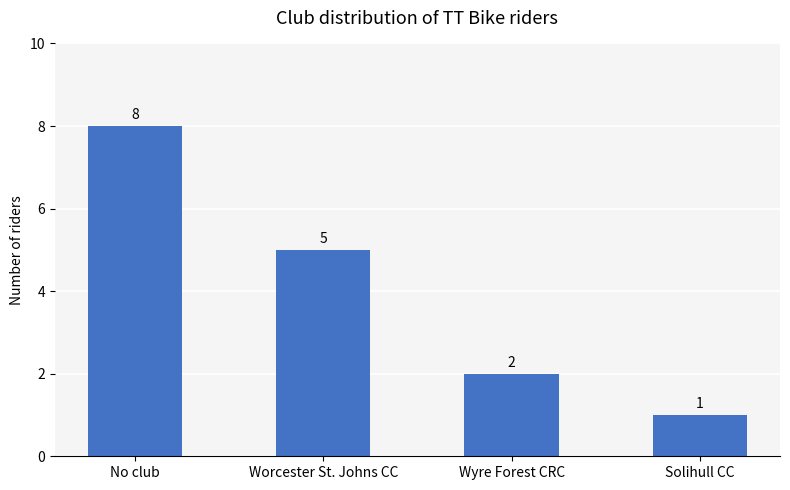

What is the label of the 3rd bar from the right?

Worcester St. Johns CC